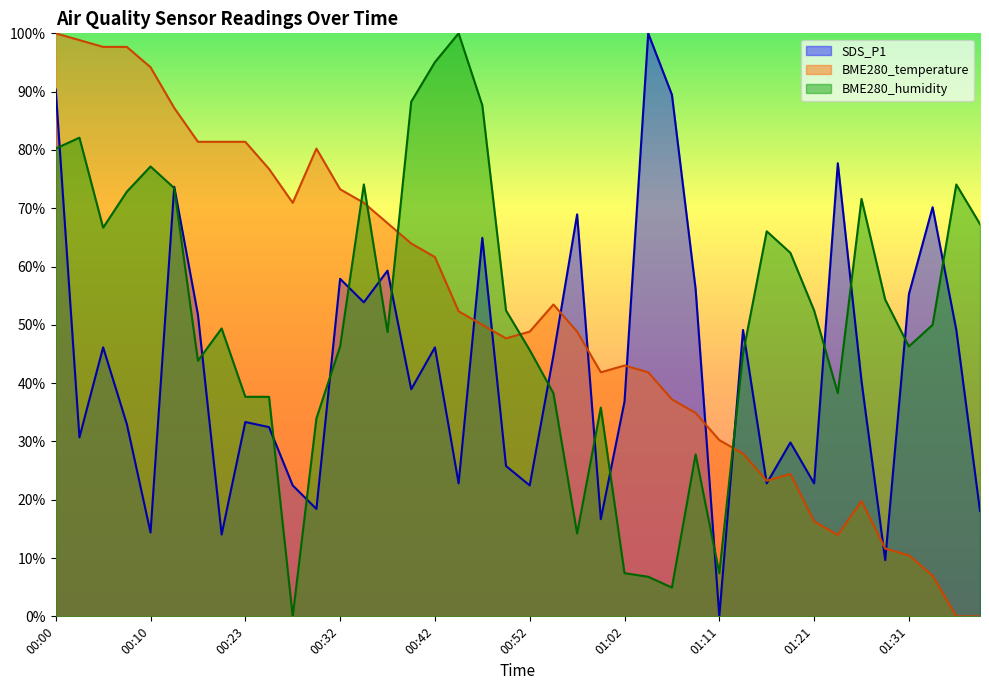

What are all the series names shown in the legend?

SDS_P1, BME280_temperature, BME280_humidity